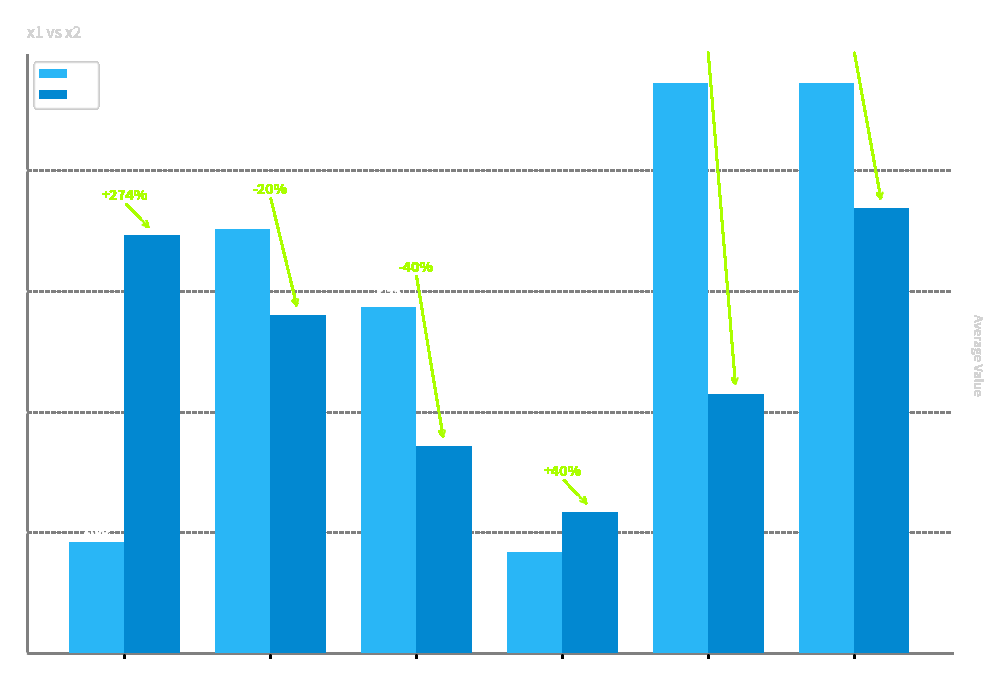

What is the difference between the second highest and minimum values in the x1 series?

7.8